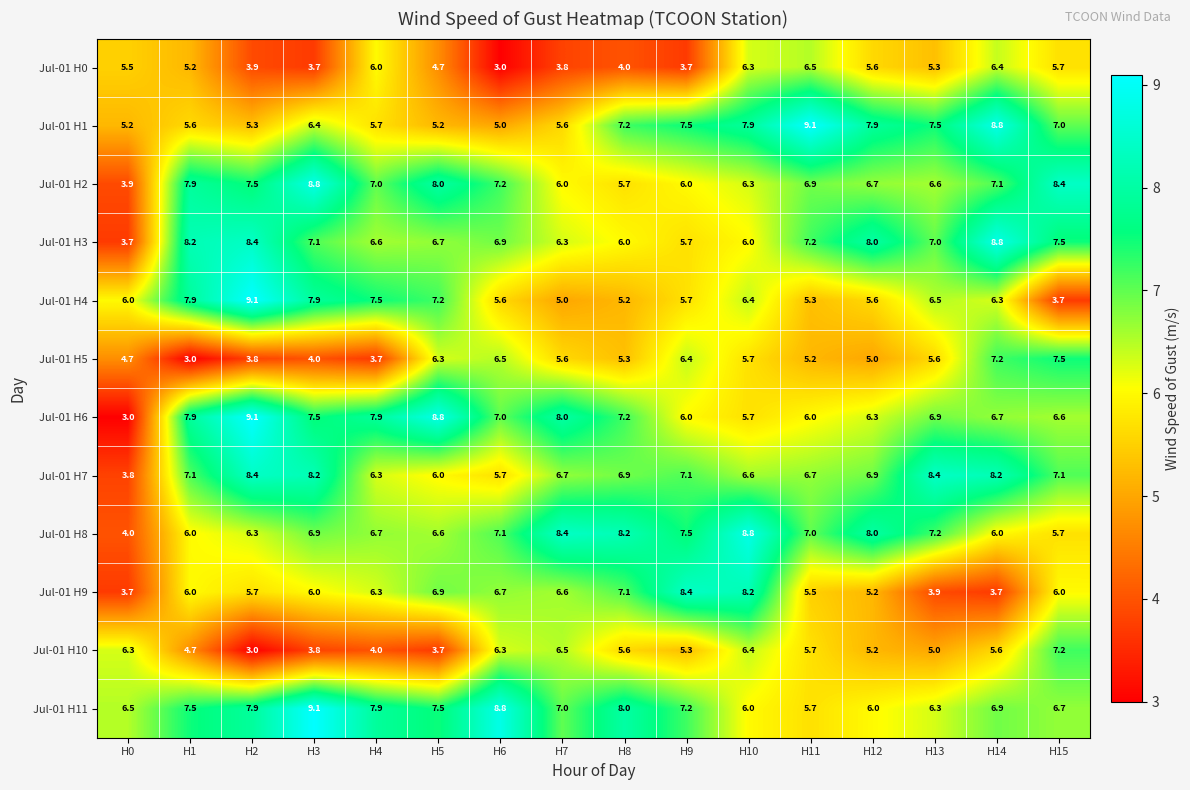

Where does the Jul-01 H0 series first go above 5?

H0